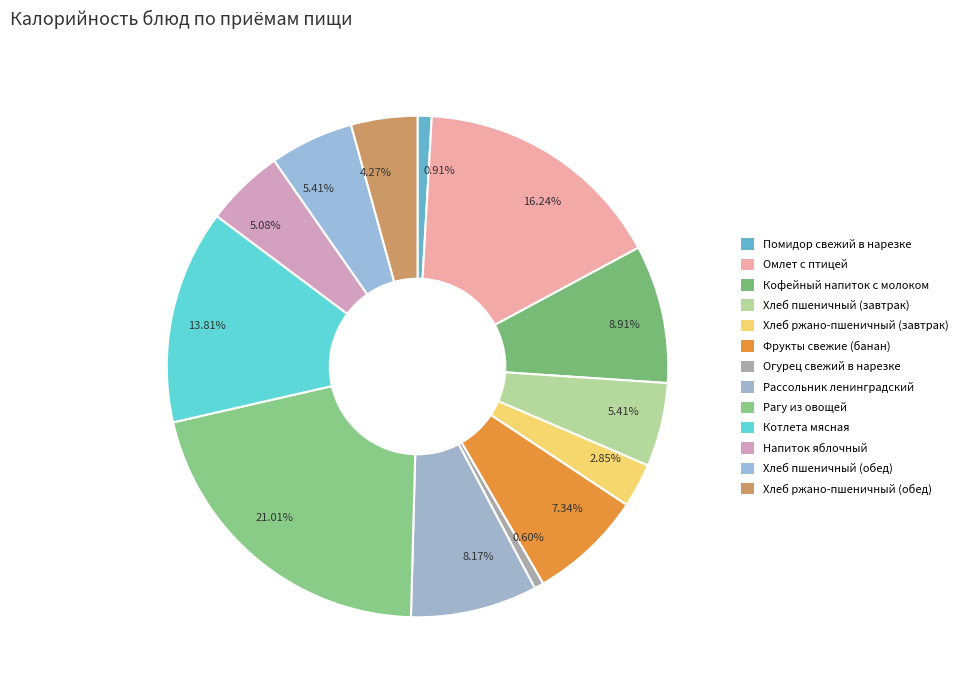

Rank the categories by value from highest to lowest.

Рагу из овощей, Омлет с птицей, Котлета мясная, Кофейный напиток с молоком, Рассольник ленинградский, Фрукты свежие (банан), Хлеб пшеничный (завтрак), Хлеб пшеничный (обед), Напиток яблочный, Хлеб ржано-пшеничный (обед), Хлеб ржано-пшеничный (завтрак), Помидор свежий в нарезке, Огурец свежий в нарезке